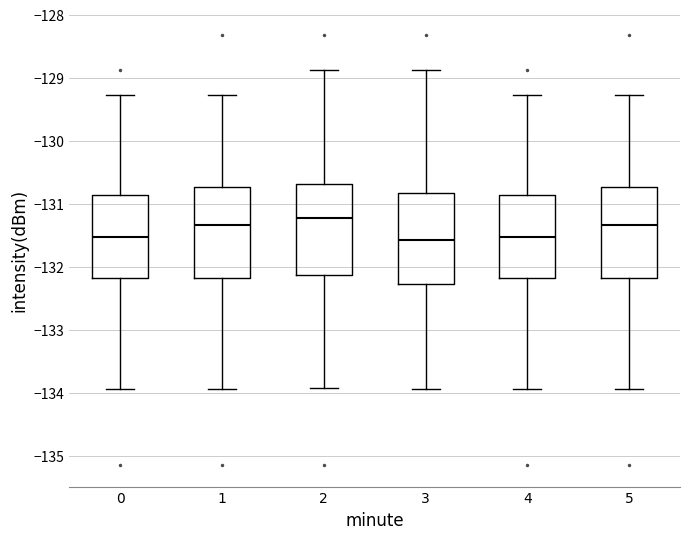

Reading left to right, read every box against the y-axis: the position of its median line, the range the box covers, and the ends of its whiskers. The values are not printed on the chart, so give them approximately, as read against the axis.

0: median -131.5, box -132.2 to -130.9, whiskers -133.9 to -129.3
1: median -131.3, box -132.2 to -130.7, whiskers -133.9 to -129.3
2: median -131.2, box -132.1 to -130.7, whiskers -133.9 to -128.9
3: median -131.6, box -132.3 to -130.8, whiskers -133.9 to -128.9
4: median -131.5, box -132.2 to -130.9, whiskers -133.9 to -129.3
5: median -131.3, box -132.2 to -130.7, whiskers -133.9 to -129.3